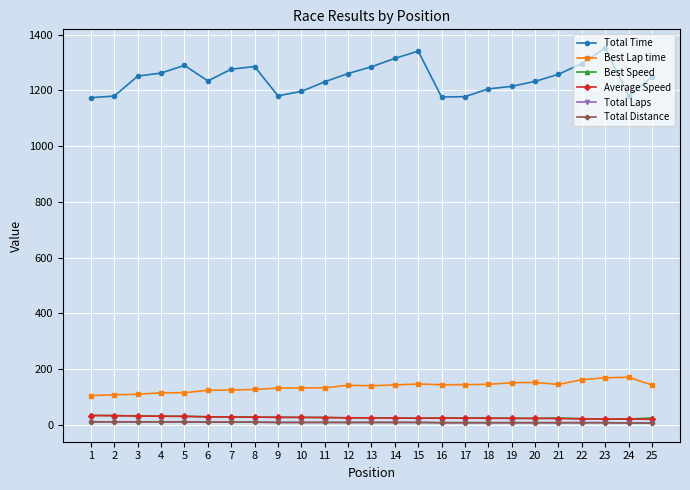

Does the chart have visible grid lines?

Yes